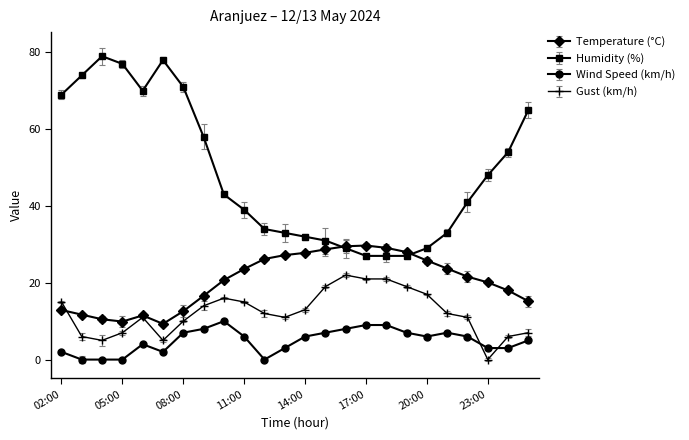

What is the value of the Wind Speed (km/h) point at the 10th from the left?

6.0